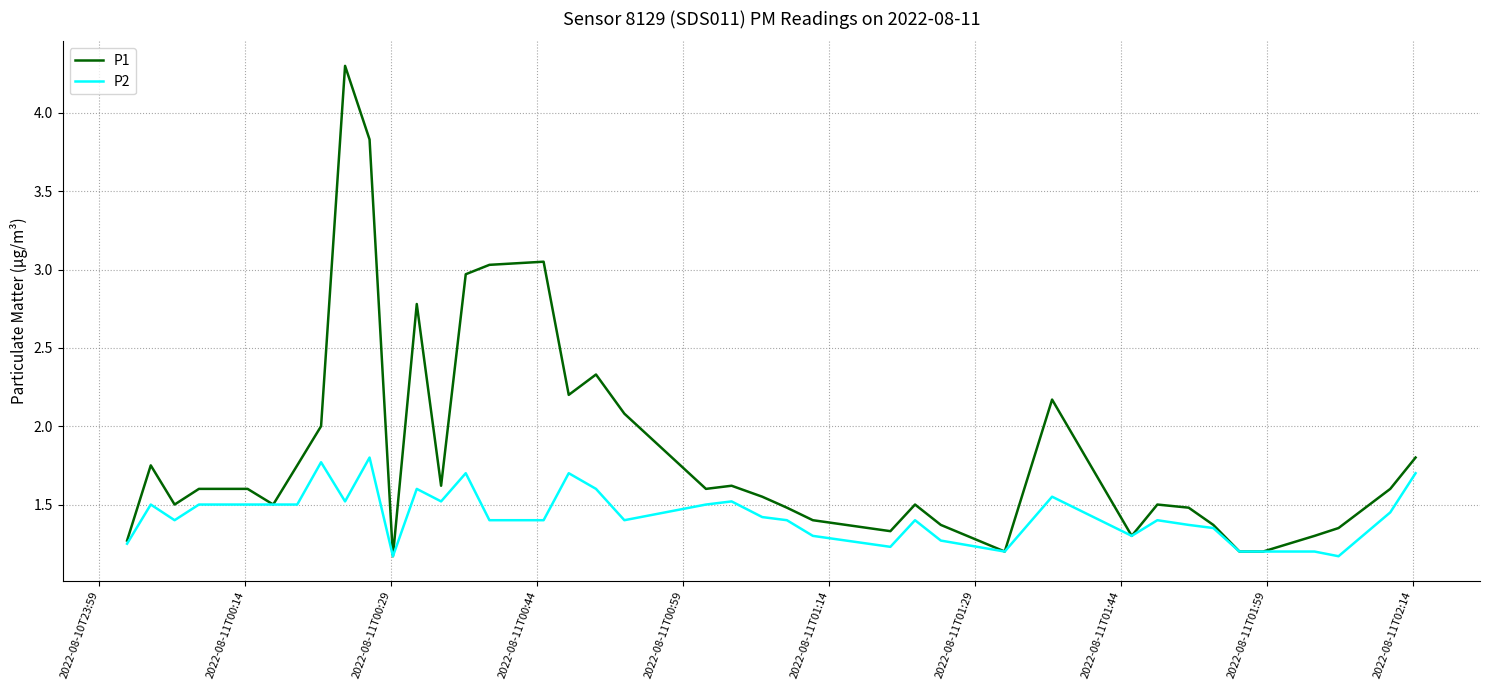

Which series has the largest range (max minus min)?

P1